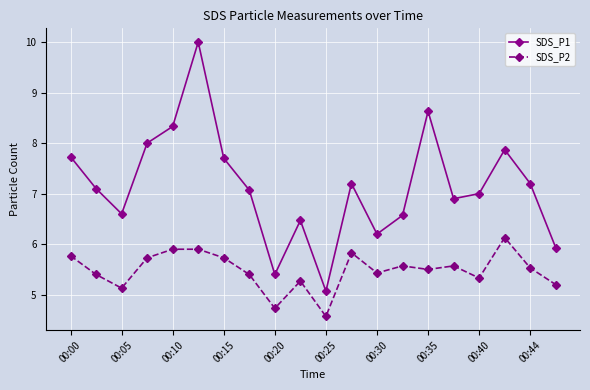

List the series in order of their overall mean, lowest first.

SDS_P2, SDS_P1